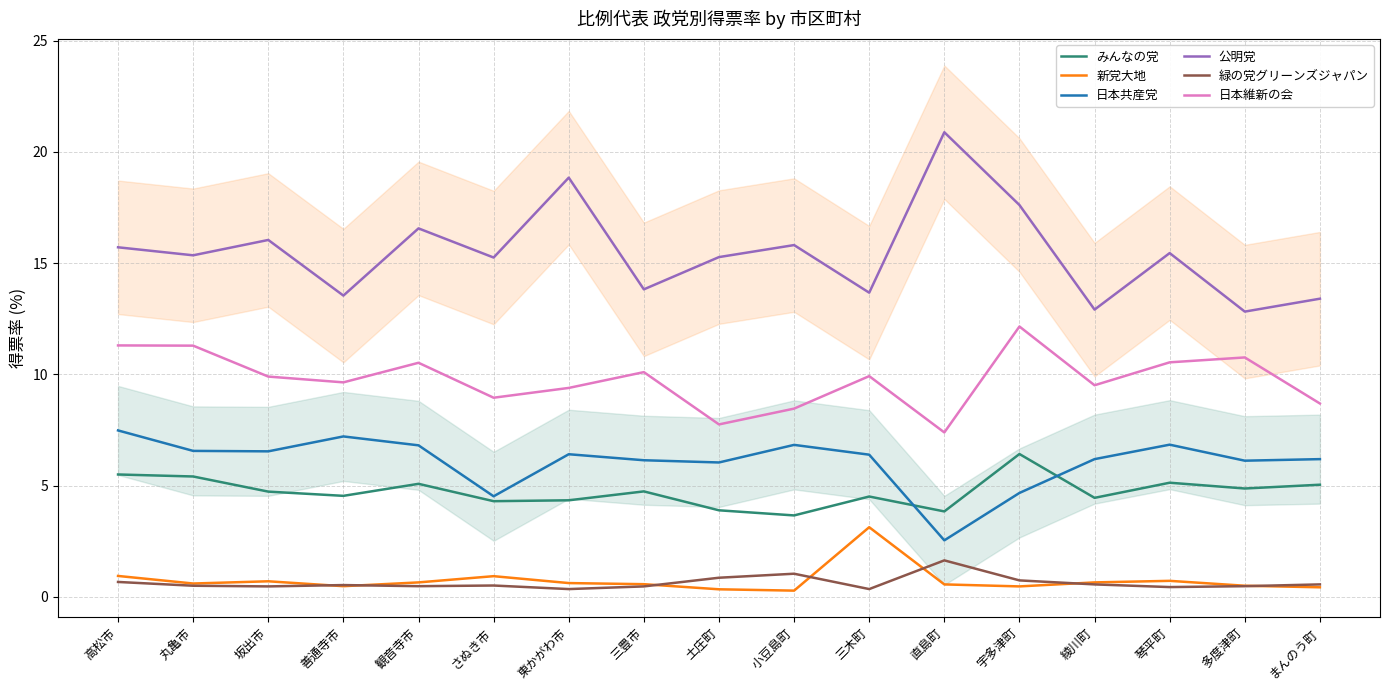

What is the sum of all みんなの党 values?

80.5